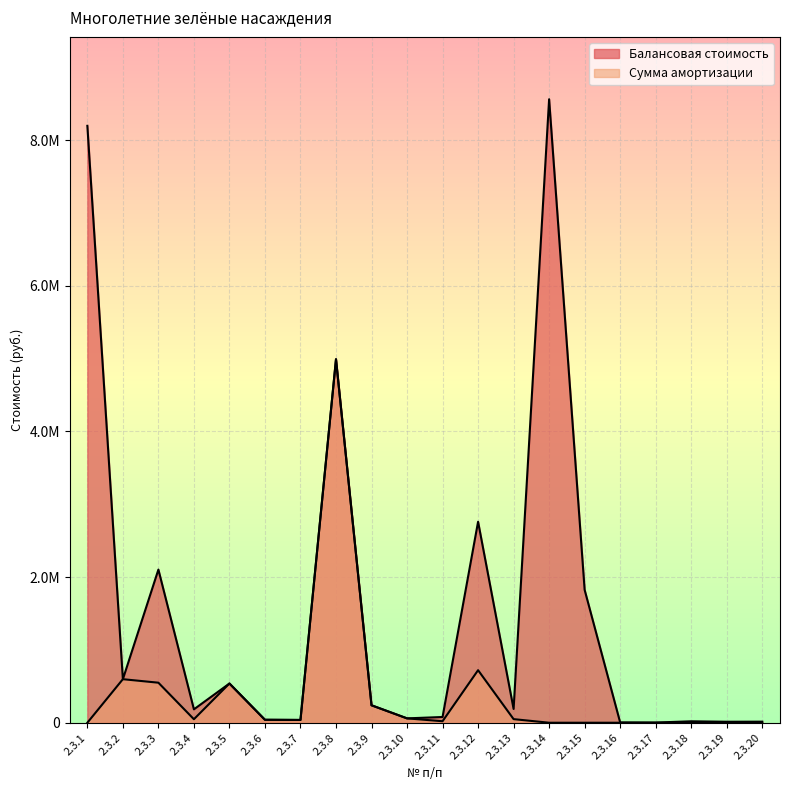

Reading left to right, list all the values displayed in this chart.

Балансовая стоимость: 8194954.0	597793.0	2102564.2	183974.4	538489.8	40617.5	38139.9	4990459.2	239542.0	59885.5	78846.2	2759615.6	189230.8	8560000.0	1824000.0	3916.9	2492.5	19704.9	13522.6	14752.0
Сумма амортизации: 0.0	597793.0	549559.2	48086.4	538489.8	40617.5	38139.9	4990459.2	239542.0	59885.5	20608.5	721296.4	49460.3	0.0	0.0	0.0	0.0	0.0	0.0	0.0